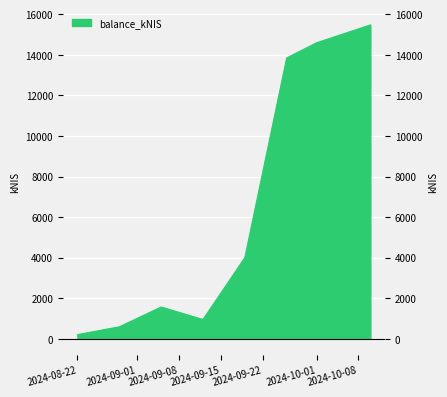

What is the sum of all values?

51249.8